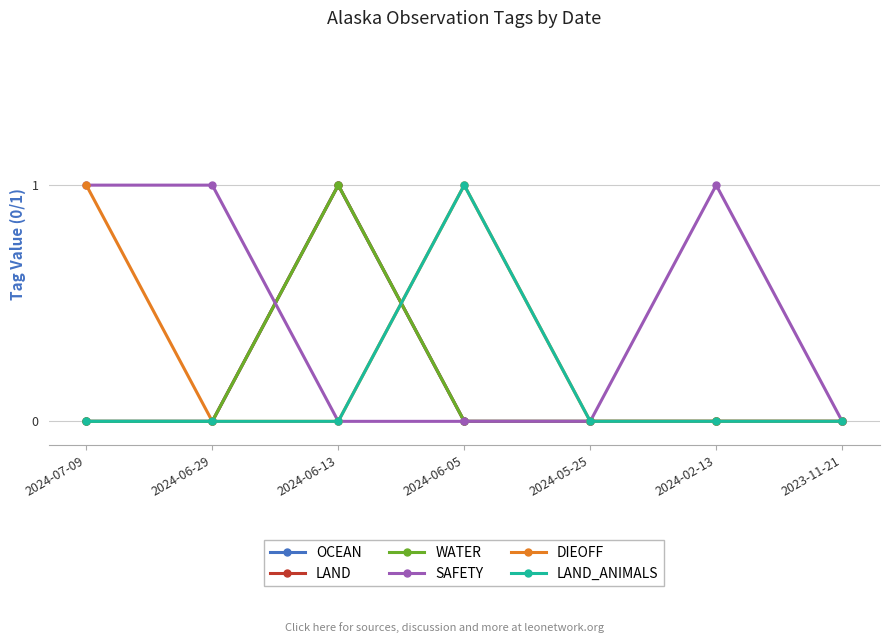

In OCEAN, how many points are higher than both neighbors (excluding endpoints)?

1